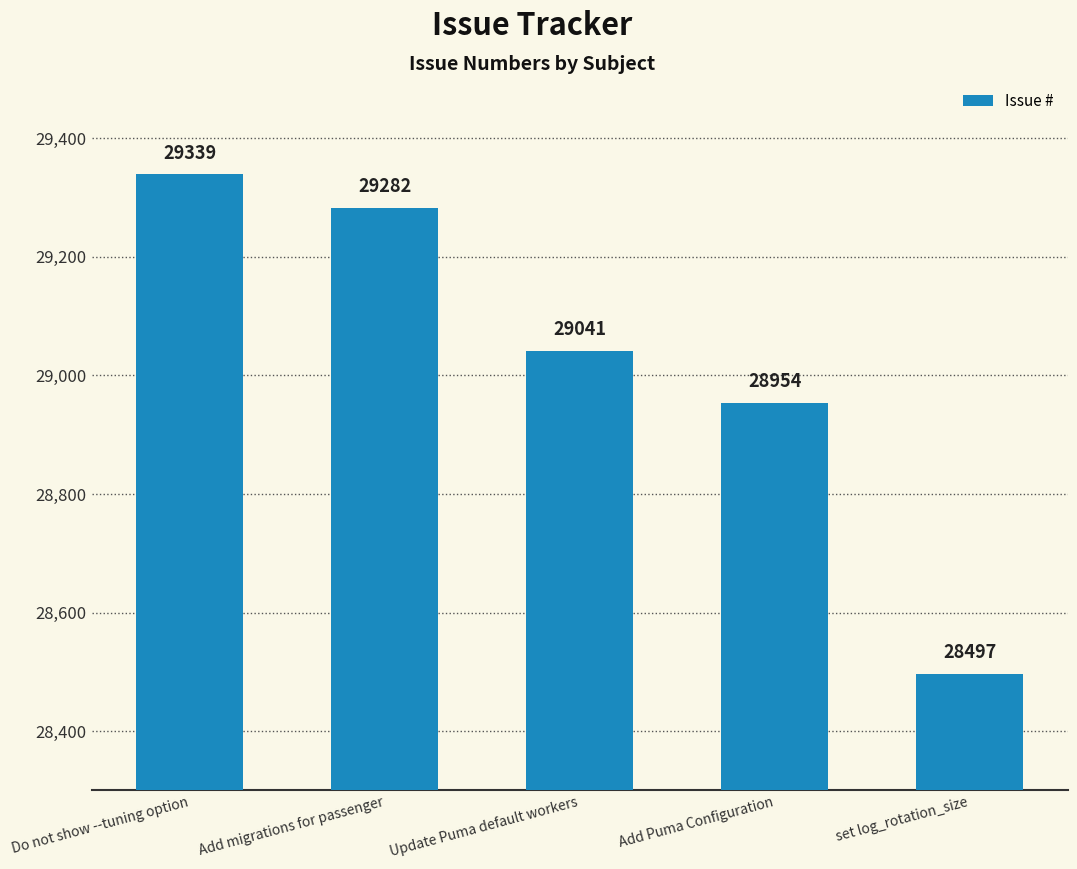

Which label corresponds to the largest value in the chart?

Do not show --tuning option